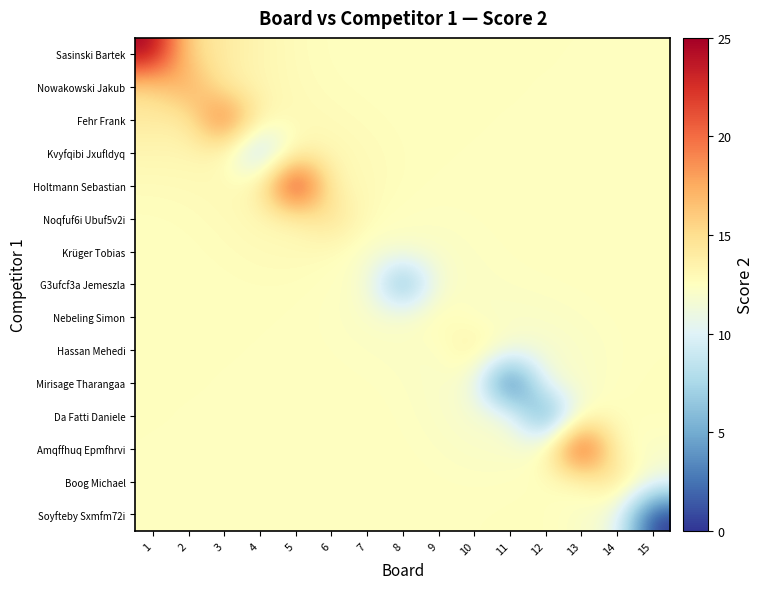

What is the maximum value shown in the chart?

25.0